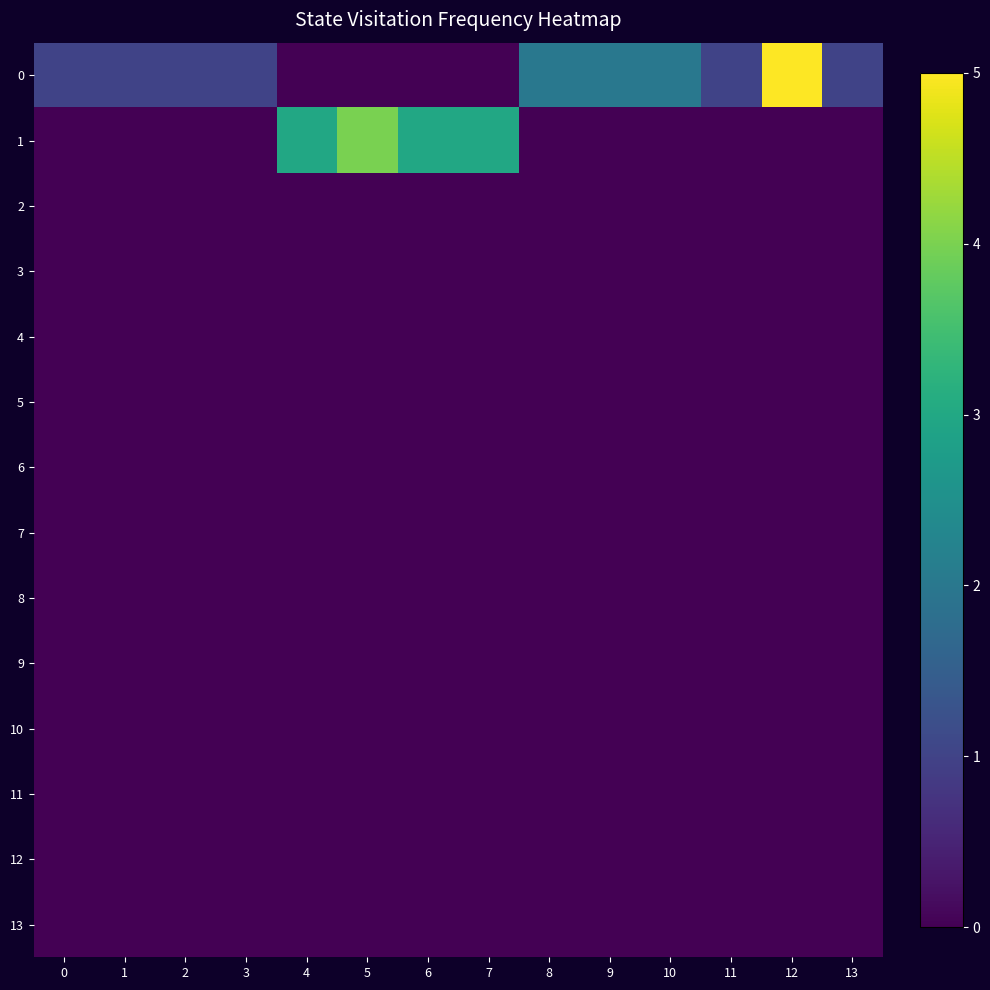

At which category is the sum across all series the highest?

12